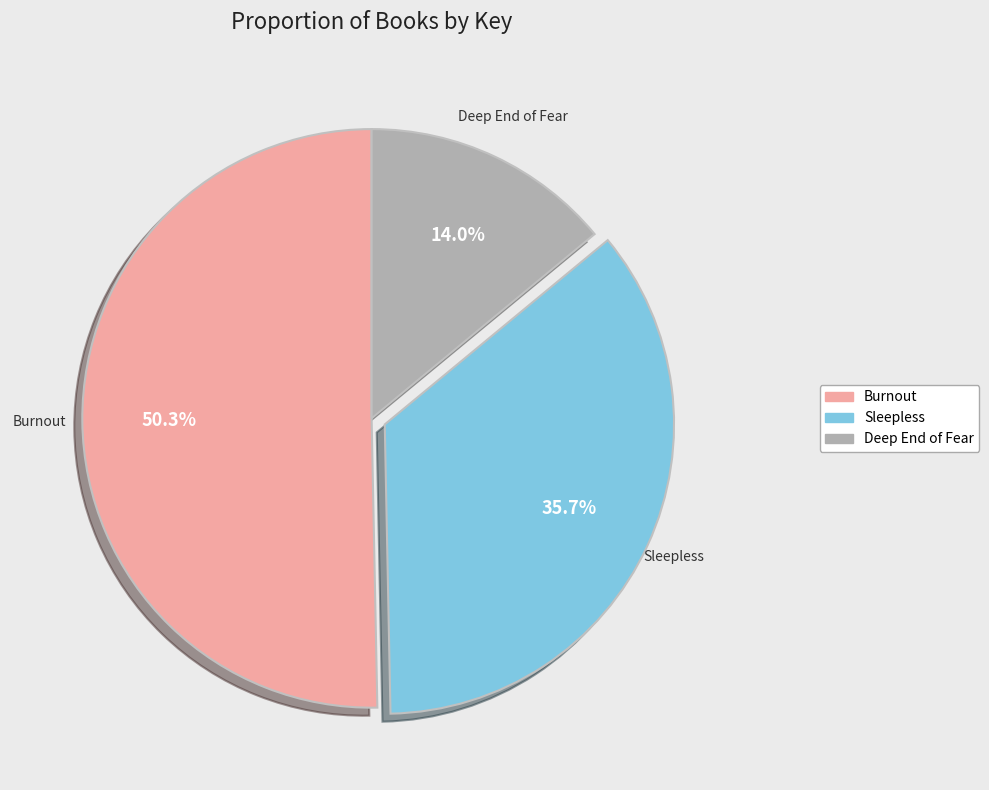

Is the sum of Burnout and Deep End of Fear greater than half?

Yes